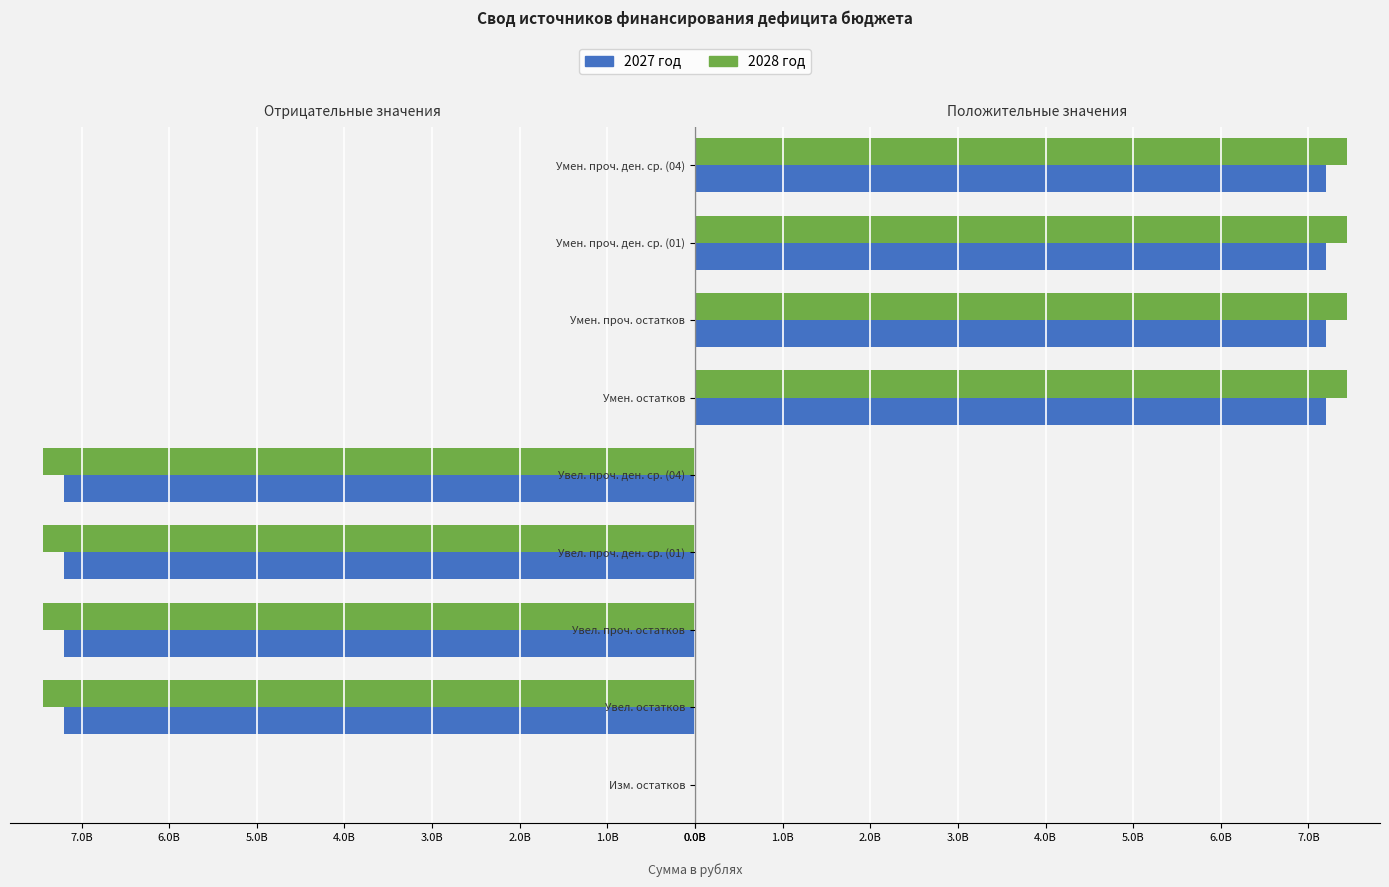

True or false: 2028 год has a value of 0.0 at Изм. остатков.

True